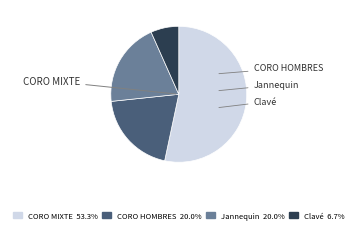

Is there any slice that represents more than half of the pie?

Yes